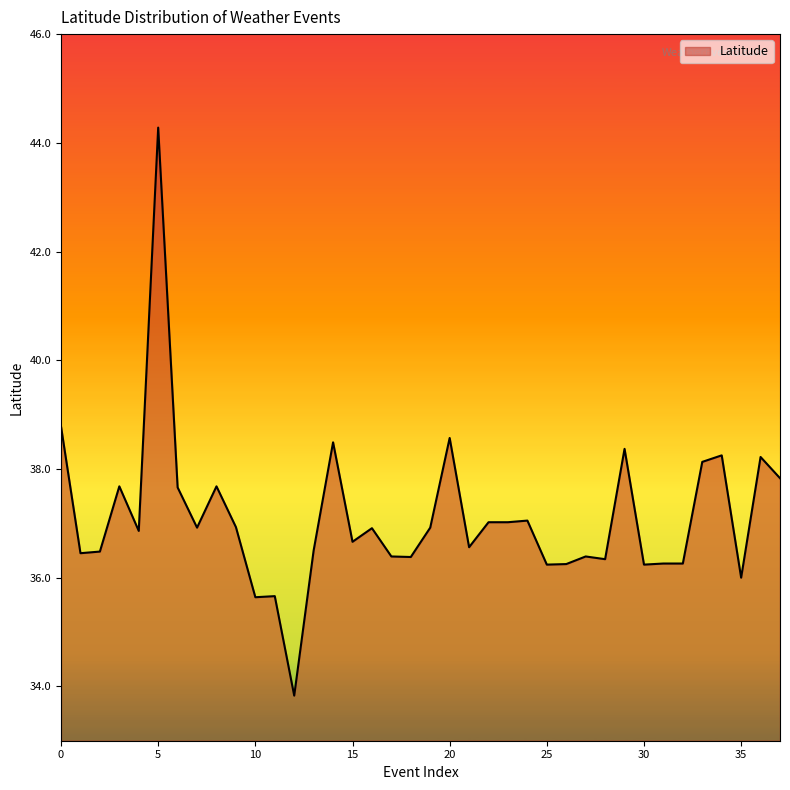

What is the greatest value displayed?

44.3